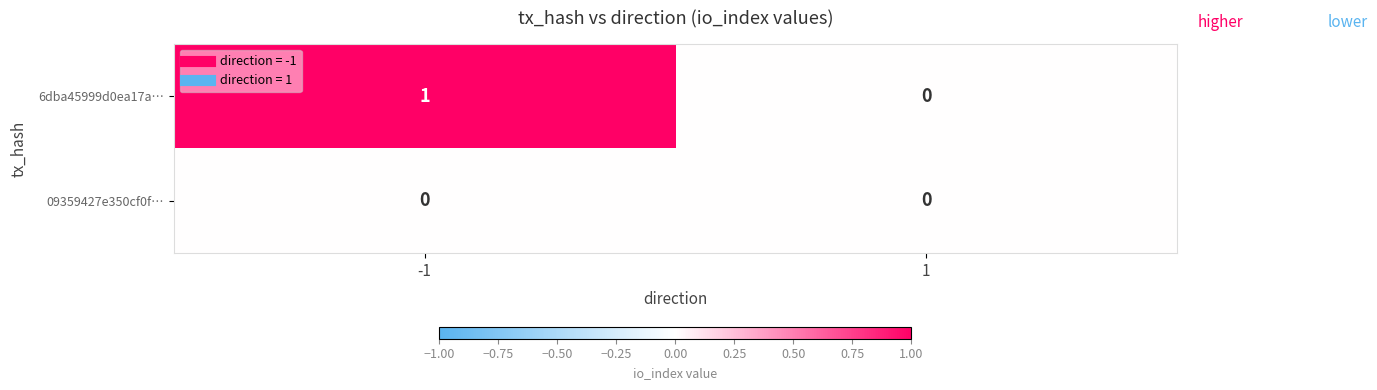

What is the spread (max minus min) of values at -1?

1